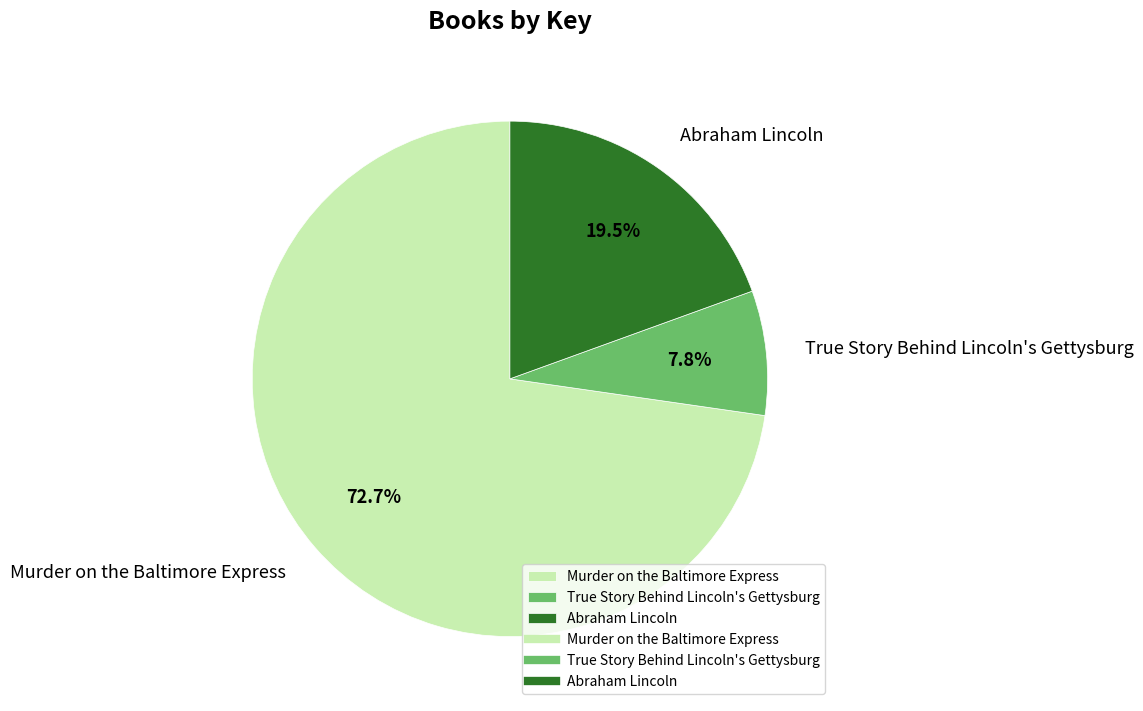

Rank the categories by value from highest to lowest.

Murder on the Baltimore Express, Abraham Lincoln, True Story Behind Lincoln's Gettysburg